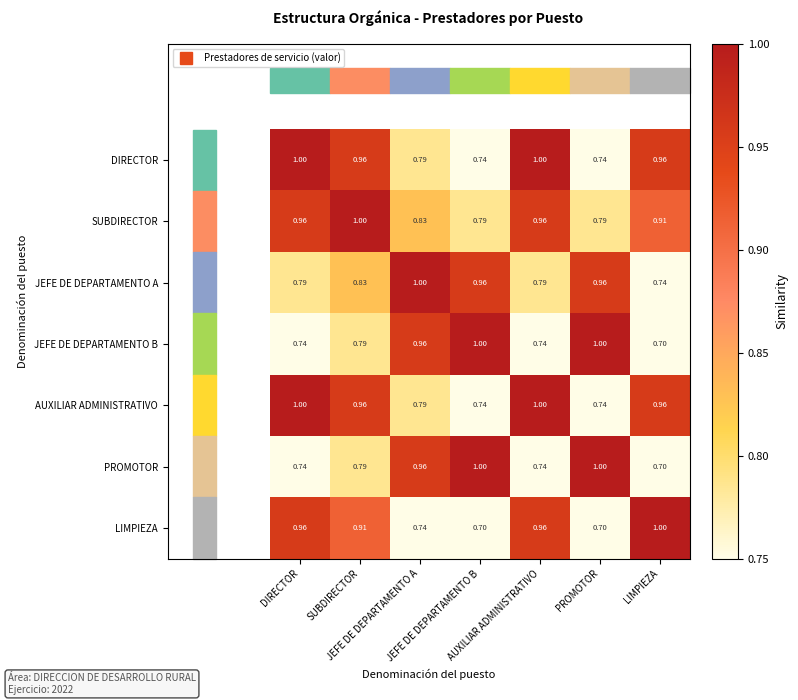

How many categories are shown in the chart?

7